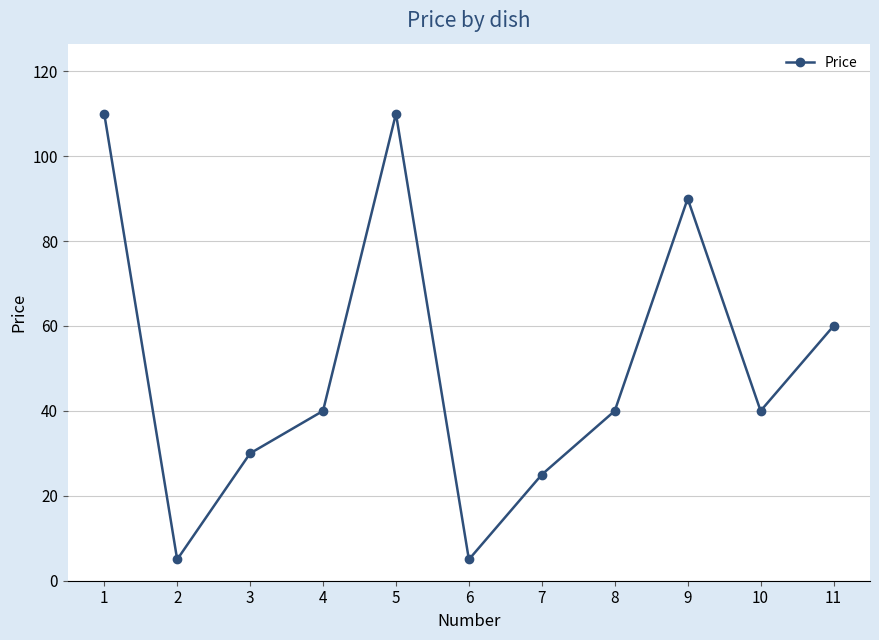

What is the greatest value displayed?

110